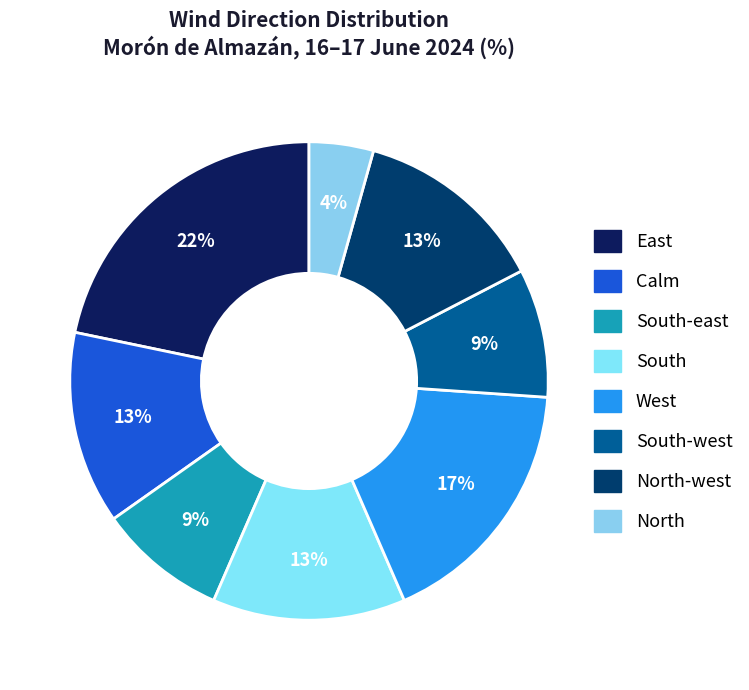

Count the number of slices in the pie.

8